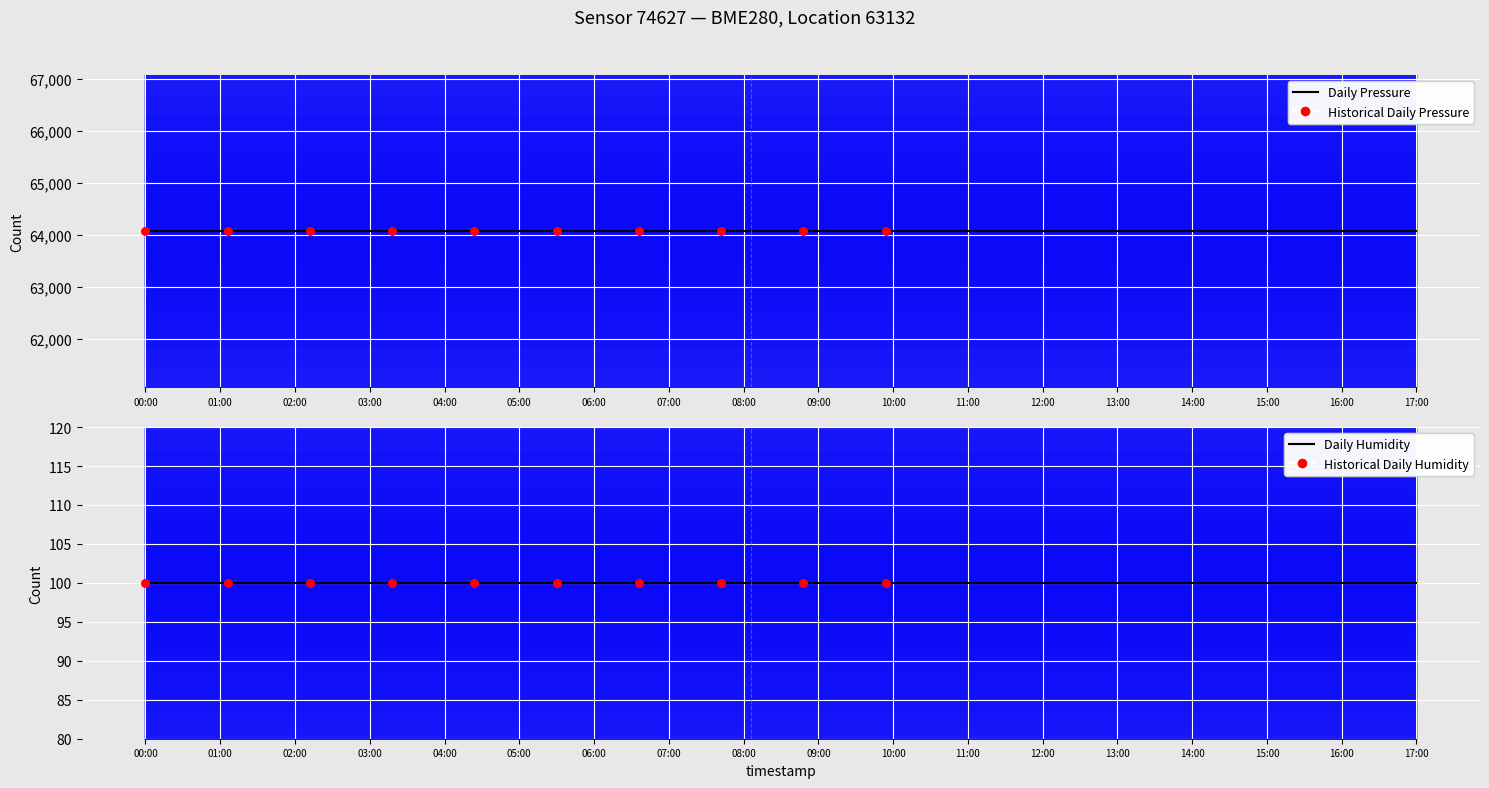

Which series has the largest Y range (max minus min)?

pressure